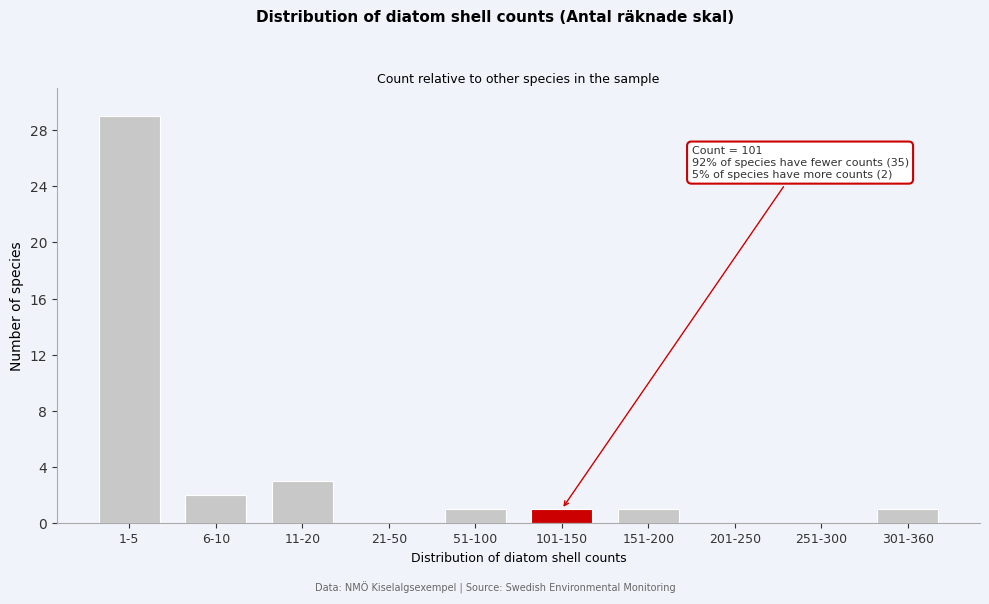

Reading left to right, transcribe all the data shown in this chart.

1-5=29	6-10=2	11-20=3	21-50=0	51-100=1	101-150=1	151-200=1	201-250=0	251-300=0	301-360=1